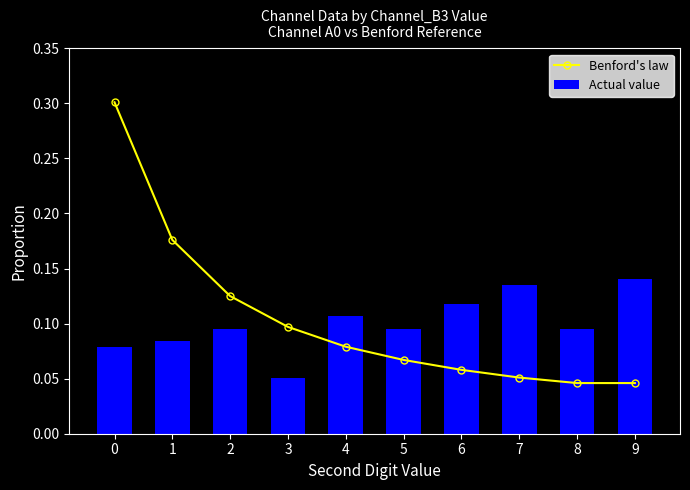

Reading right to left, what are all the values shown in this chart?

Benford's law: 9=0.0	8=0.0	7=0.1	6=0.1	5=0.1	4=0.1	3=0.1	2=0.1	1=0.2	0=0.3
Actual value: 9=0.1	8=0.1	7=0.1	6=0.1	5=0.1	4=0.1	3=0.1	2=0.1	1=0.1	0=0.1